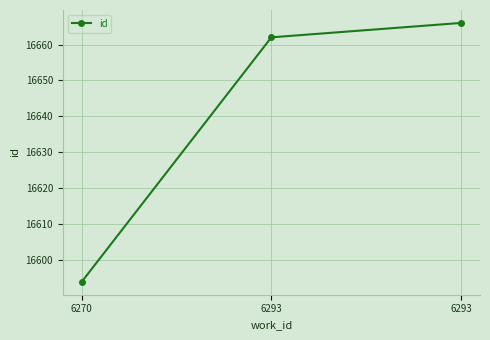

How many lines are shown in the chart?

1